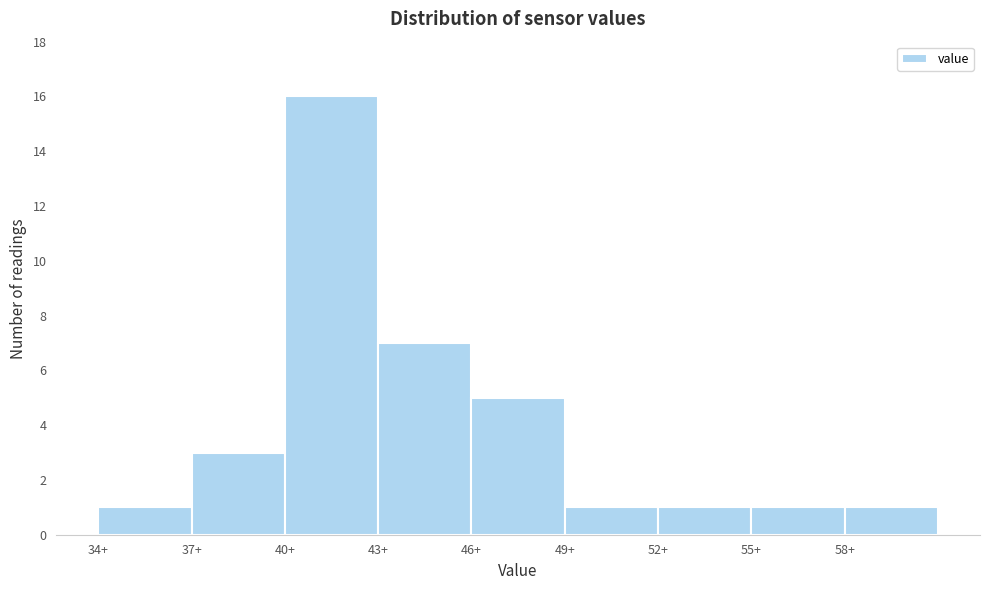

How tall is the bar that spans 43 to 46 on the x-axis? The values are not printed on the chart, so give them approximately, as read against the axis.

7